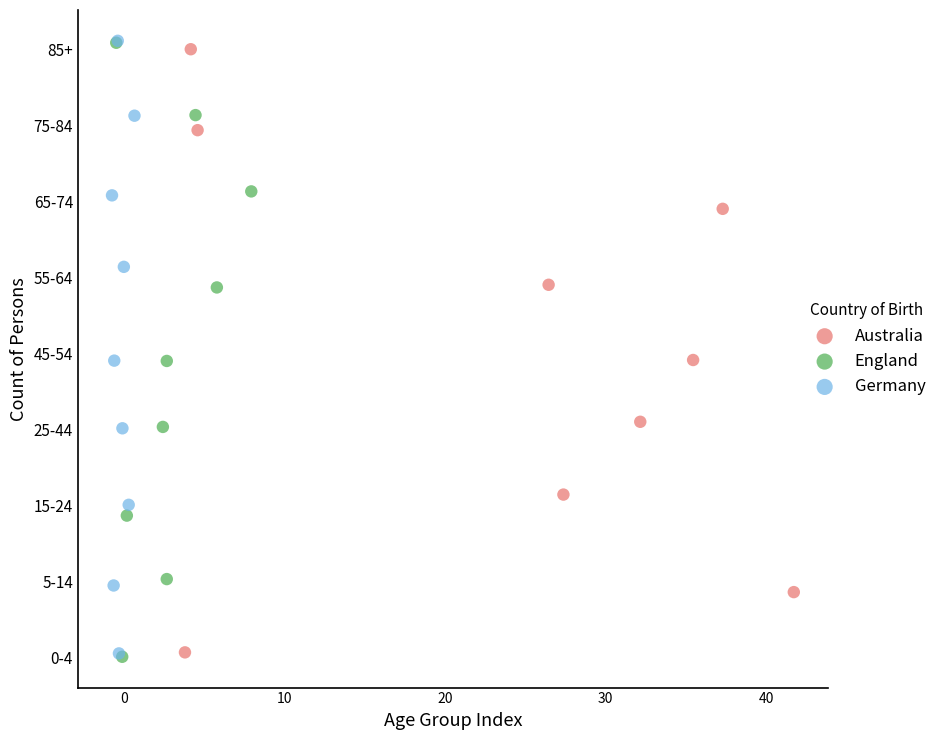

What are all the series names shown in the legend?

Australia, England, Germany